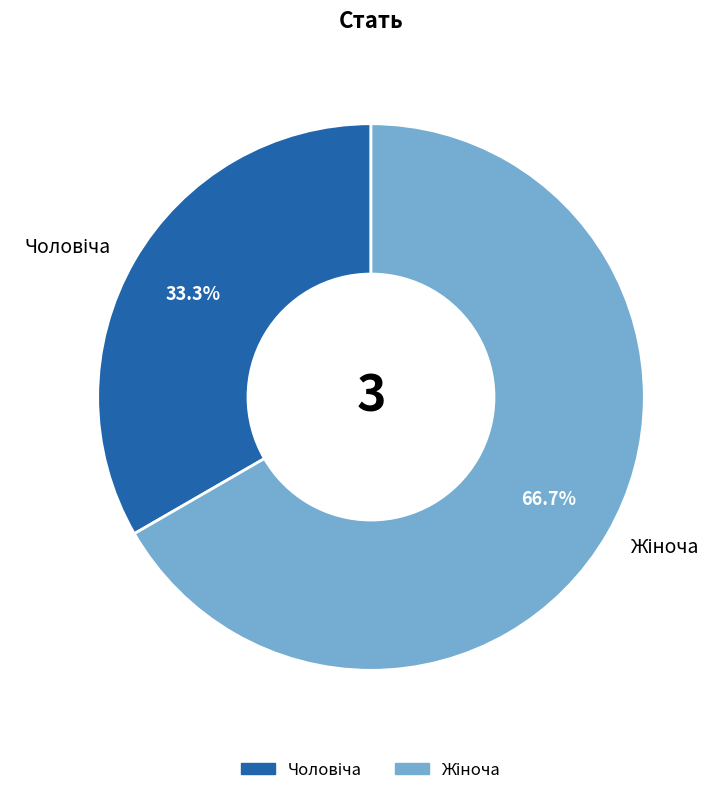

Does any single category account for the majority?

Yes